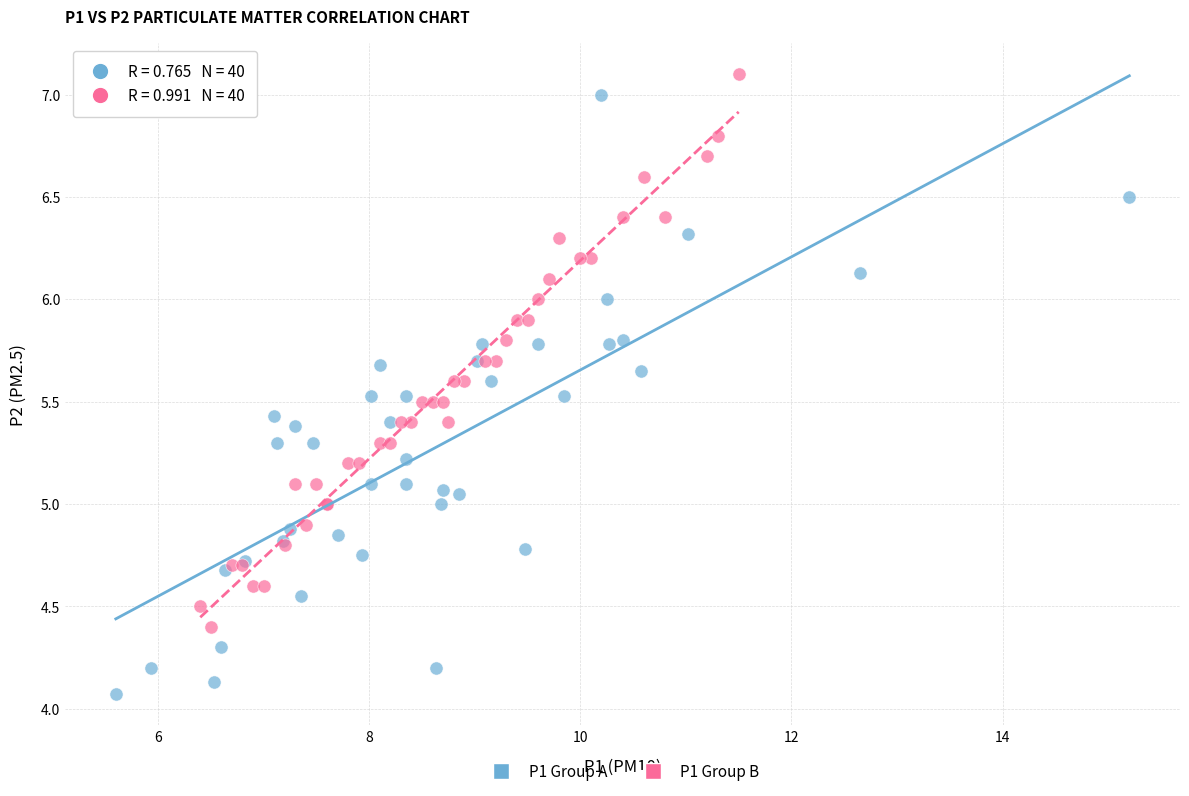

Which series reaches the minimum Y coordinate?

P1 Group A